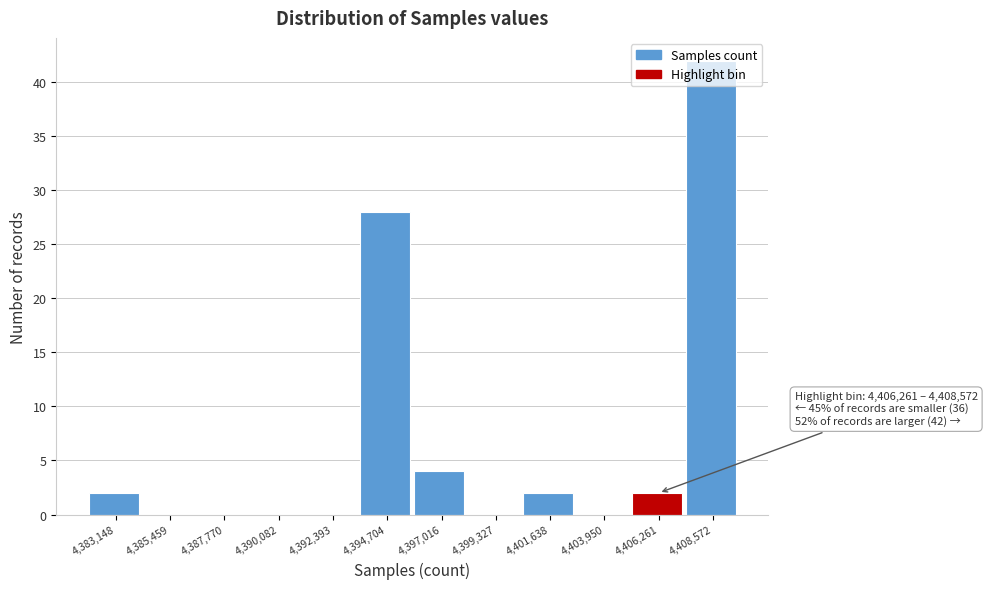

At which label is the value closest to 21?

4,394,704